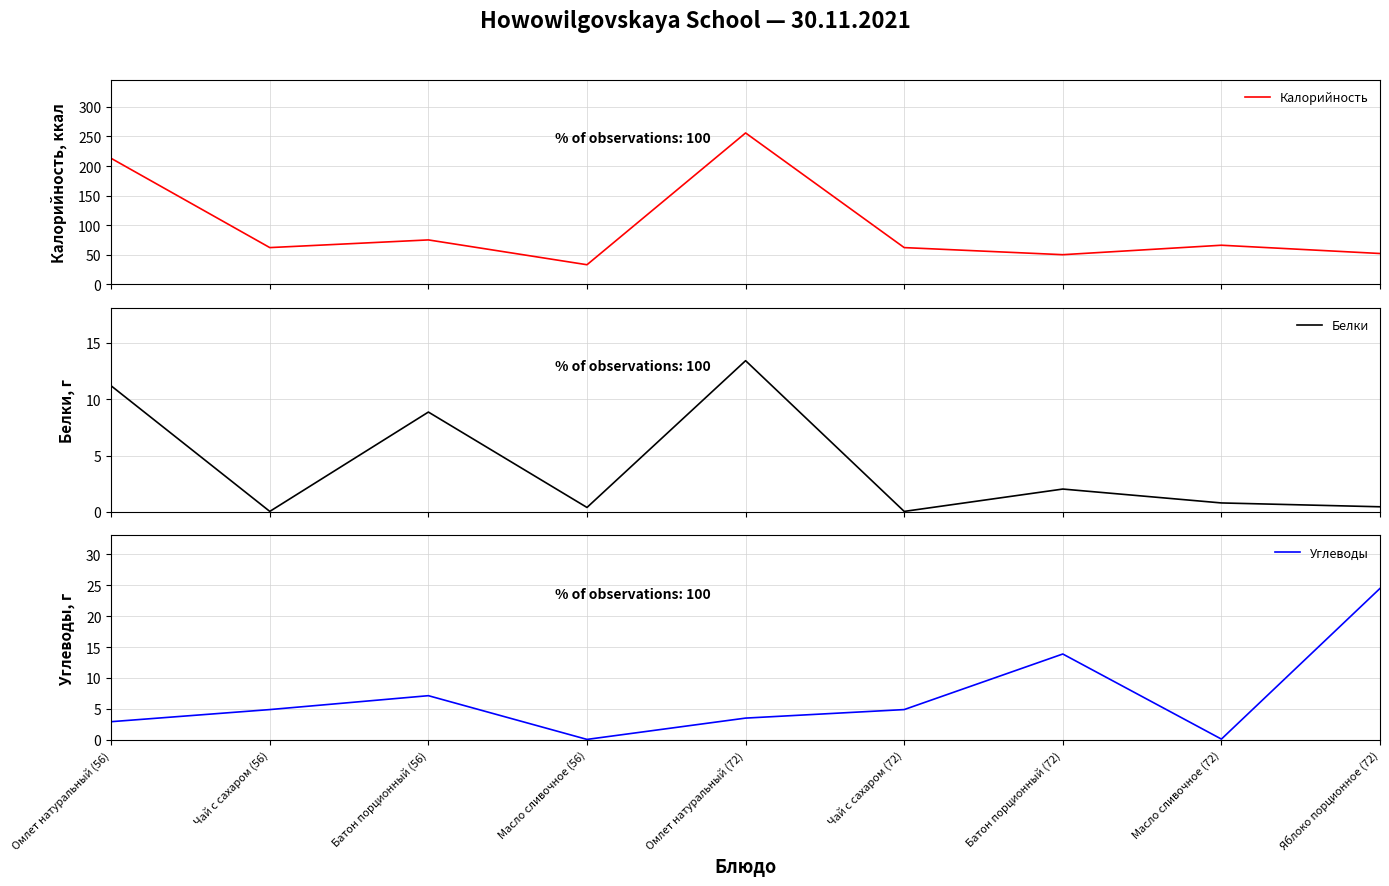

How many data points does each series have?

9